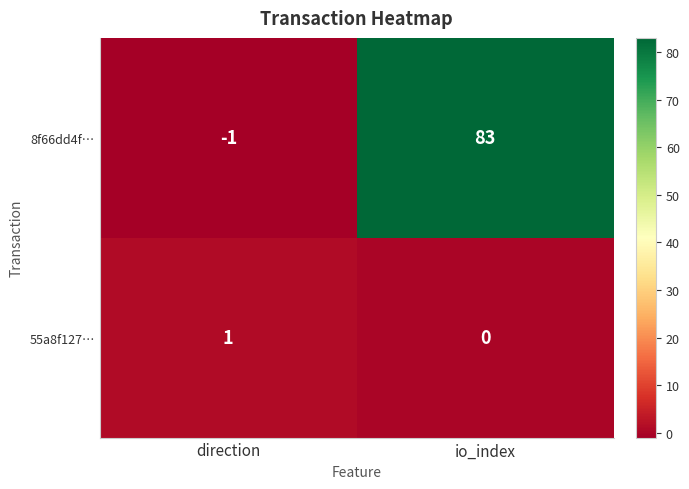

Reading left to right, list all the values displayed in this chart.

8f66dd4f…: direction=-1	io_index=83
55a8f127…: direction=1	io_index=0